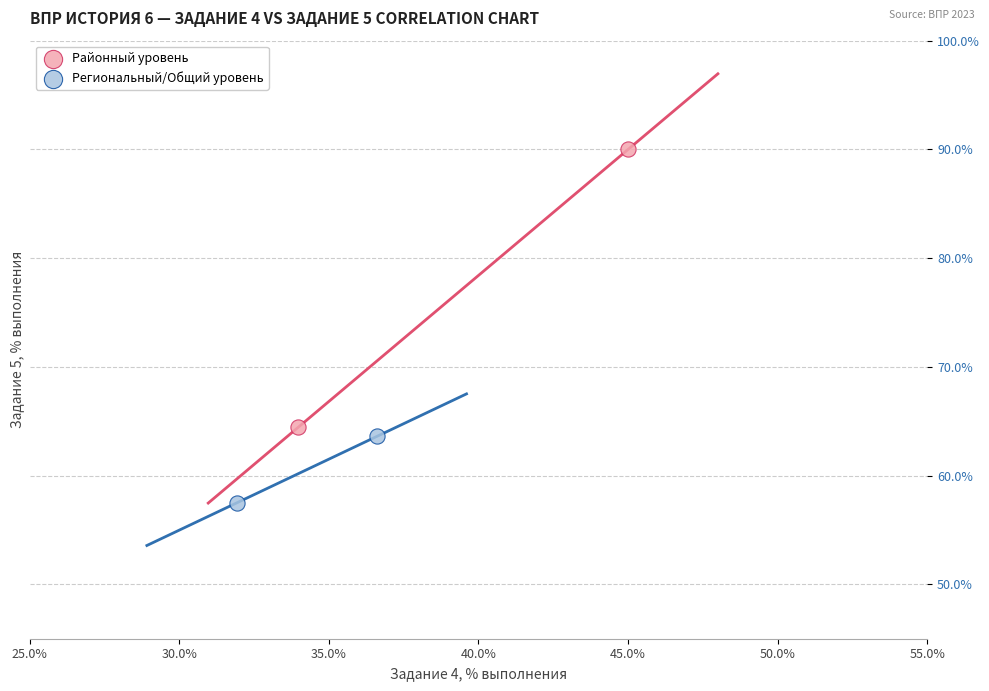

Which series has the widest spread of Y values?

Районный уровень